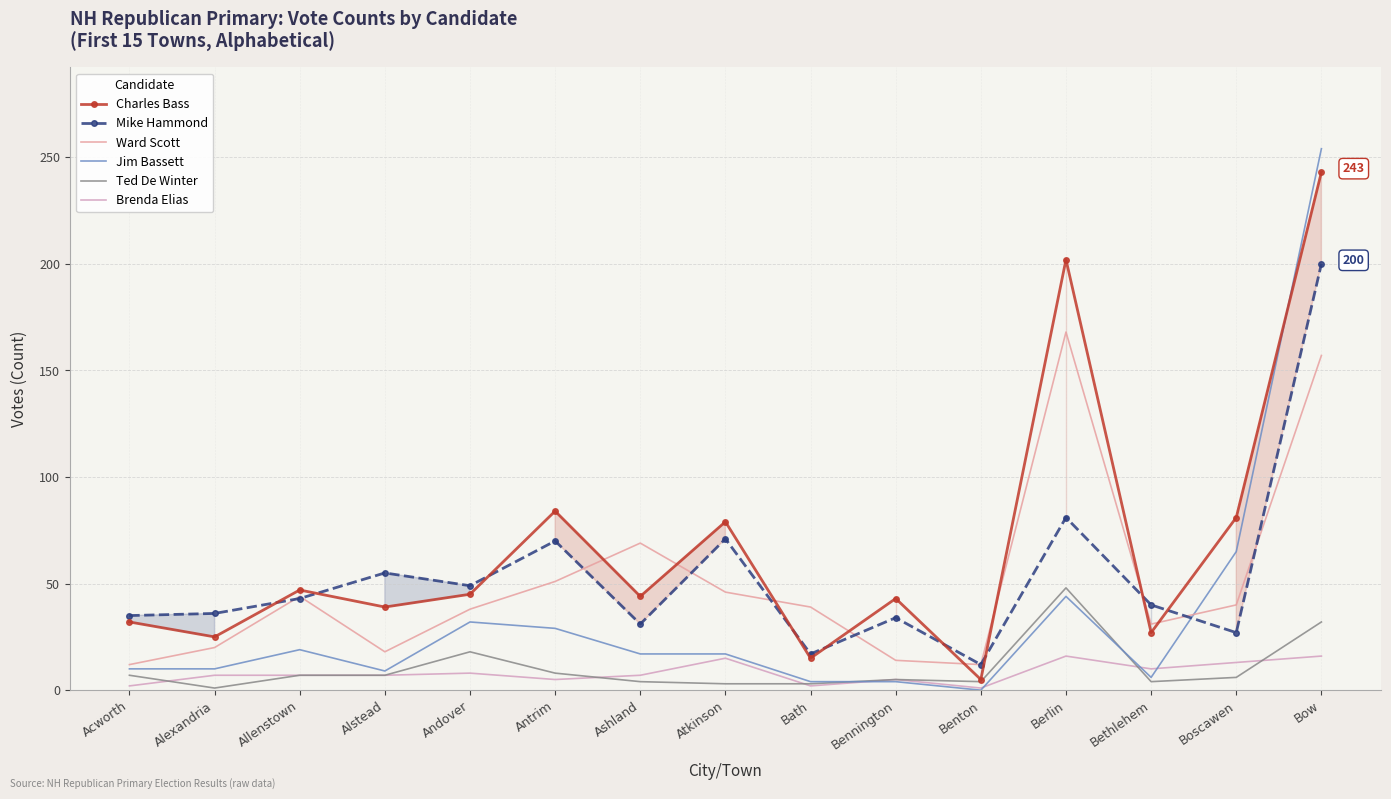

What is the value of the Jim Bassett point at the 1st from the left?

10